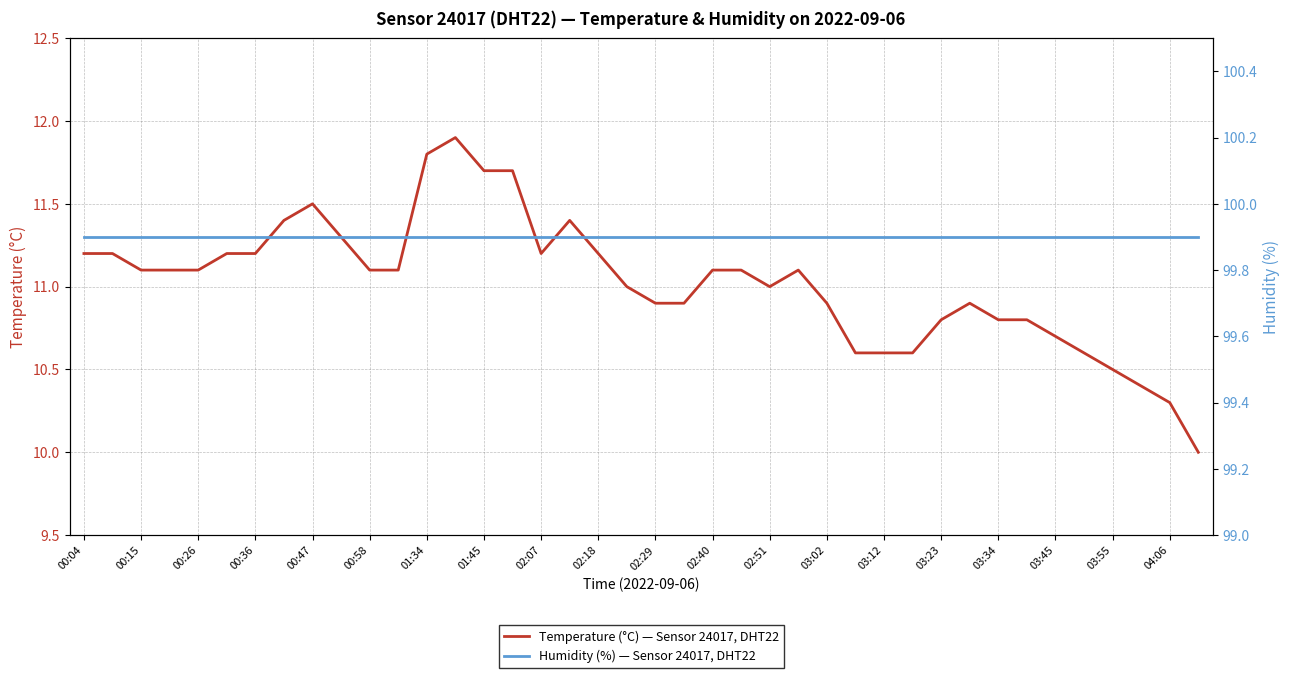

What is the value of the Temperature (°C) — Sensor 24017, DHT22 point at the 7th from the left?

11.2